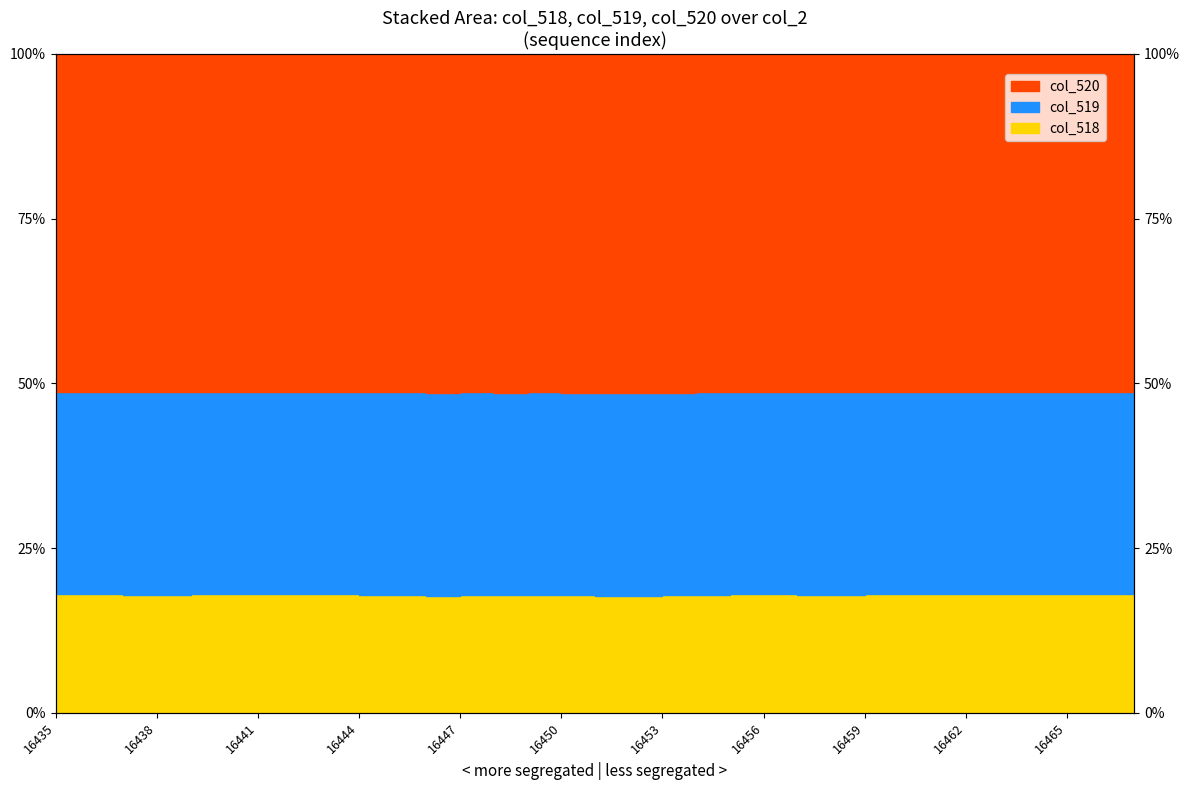

How many interior local valleys does the col_519 series have?

9